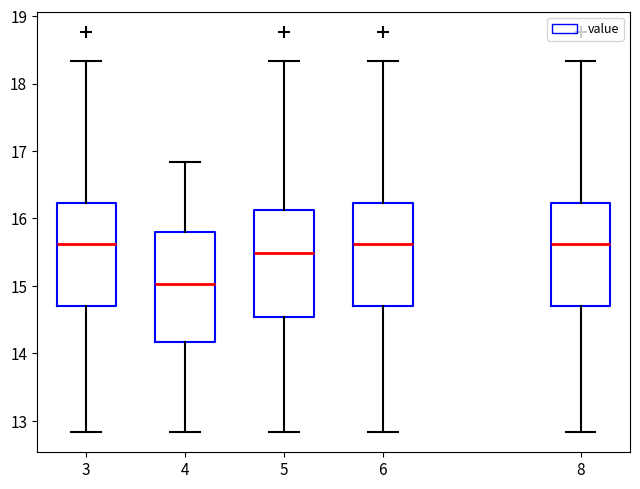

Reading left to right, transcribe this box plot: for each box, give where its median line is, the range the box spans, and where its two whiskers end, as read against the y-axis. The values are not printed on the chart, so give them approximately, as read against the axis.

3: median 15.6, box 14.7 to 16.2, whiskers 12.8 to 18.3
4: median 15.0, box 14.2 to 15.8, whiskers 12.8 to 16.8
5: median 15.5, box 14.5 to 16.1, whiskers 12.8 to 18.3
6: median 15.6, box 14.7 to 16.2, whiskers 12.8 to 18.3
8: median 15.6, box 14.7 to 16.2, whiskers 12.8 to 18.3